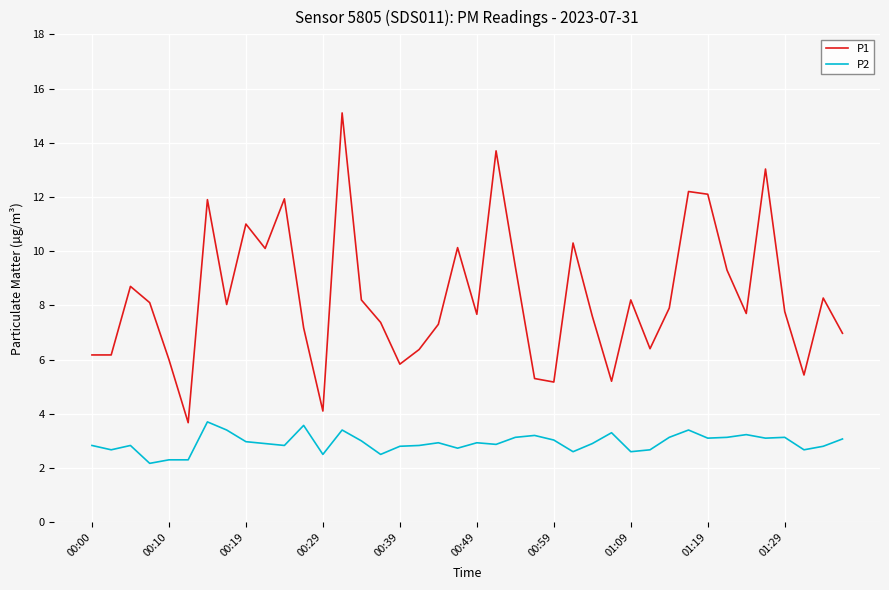

True or false: P1 and P2 intersect in this chart.

False